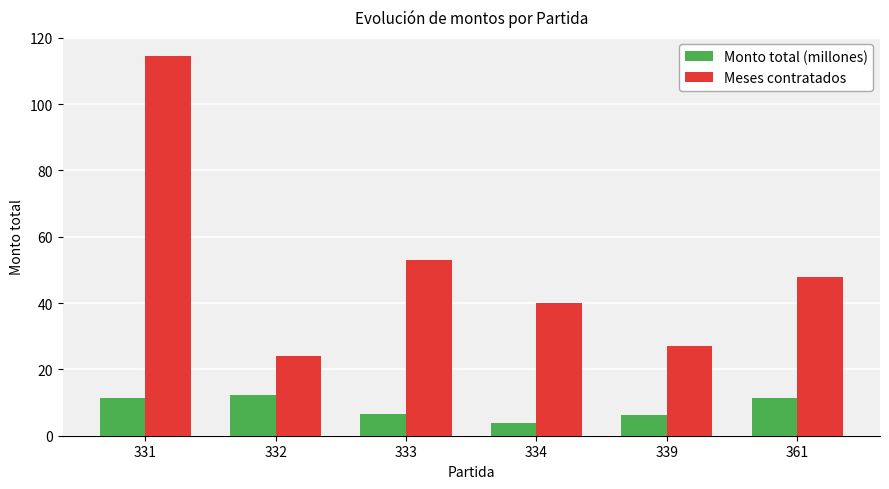

What is the difference between the maximum and second lowest values in the Meses contratados series?

87.5